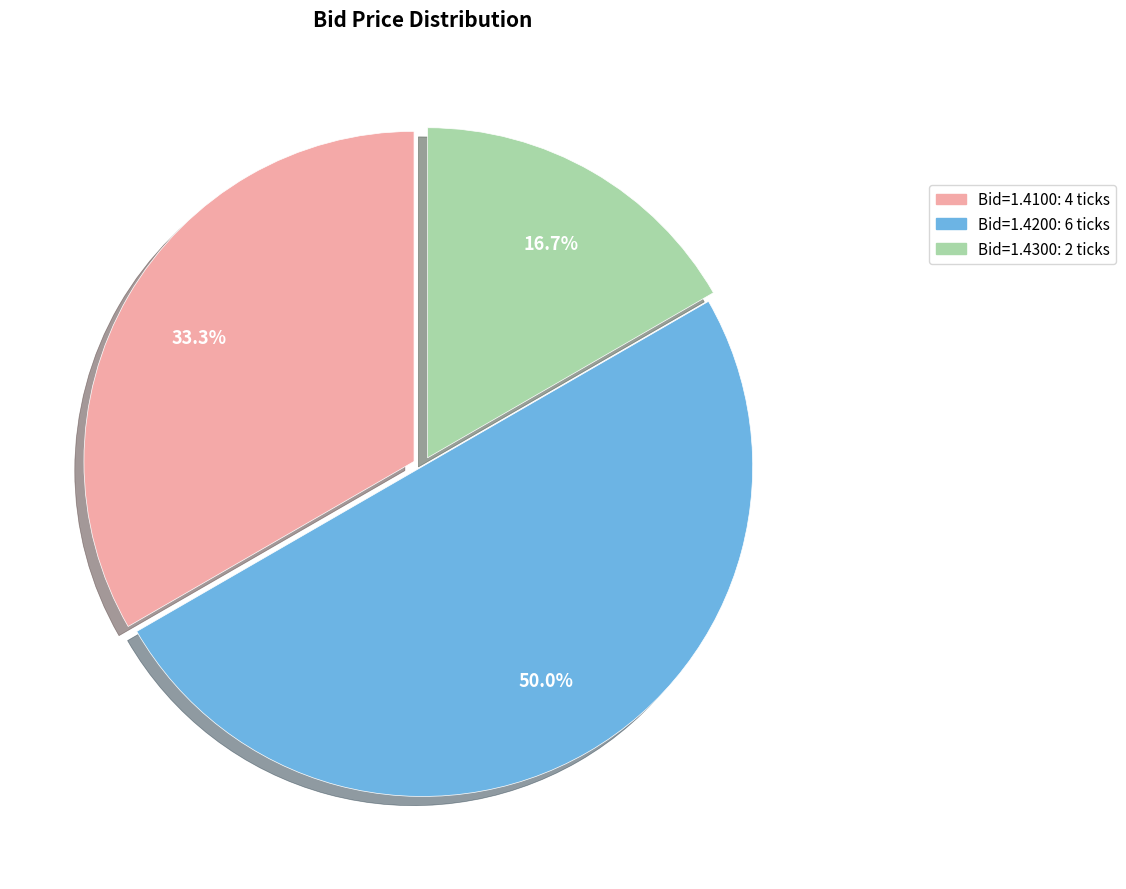

How many segments does this pie chart have?

3